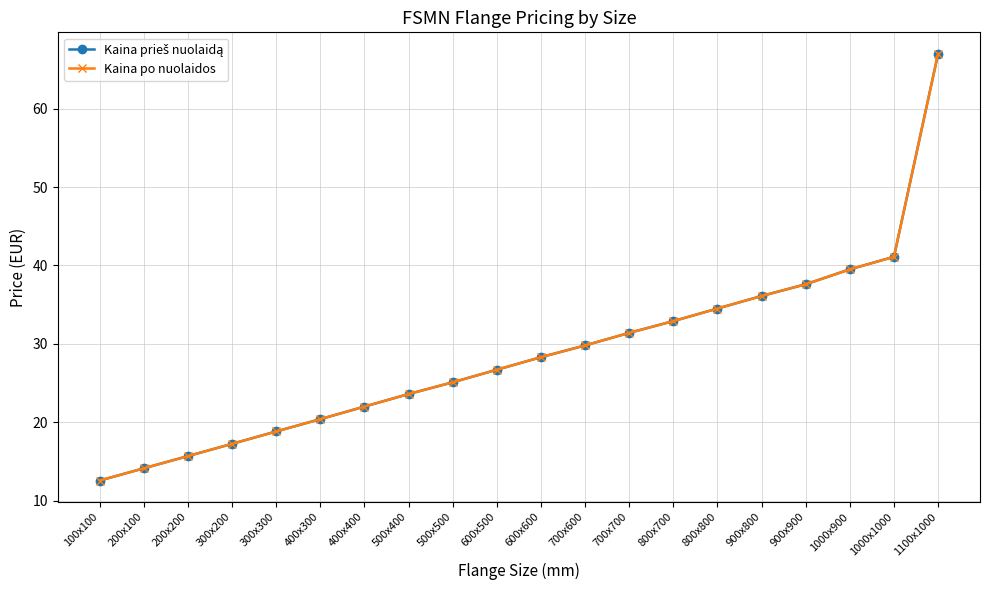

What is the average value of the Kaina po nuolaidos series?

28.7